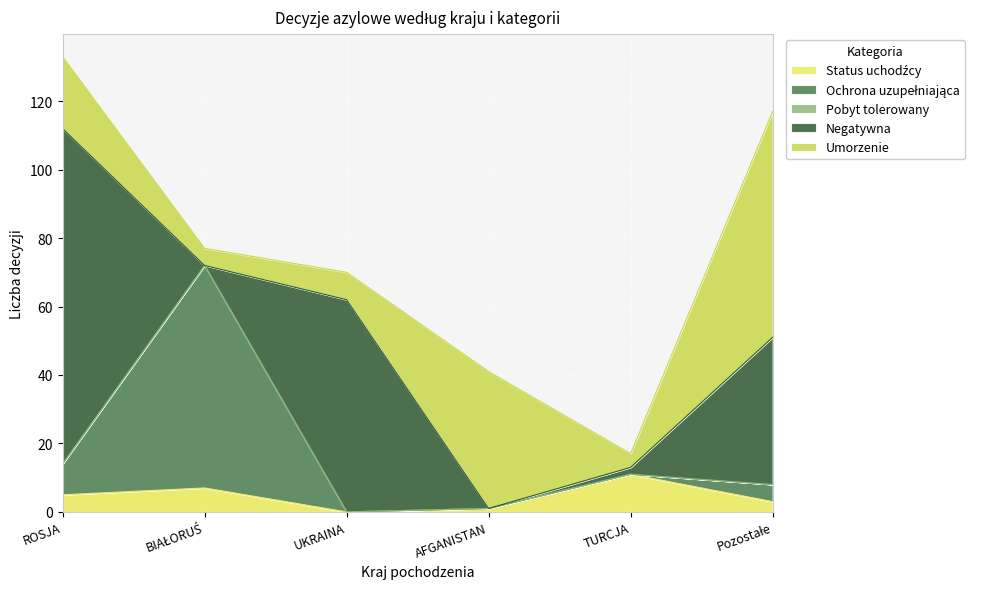

What is the greatest value displayed?

98